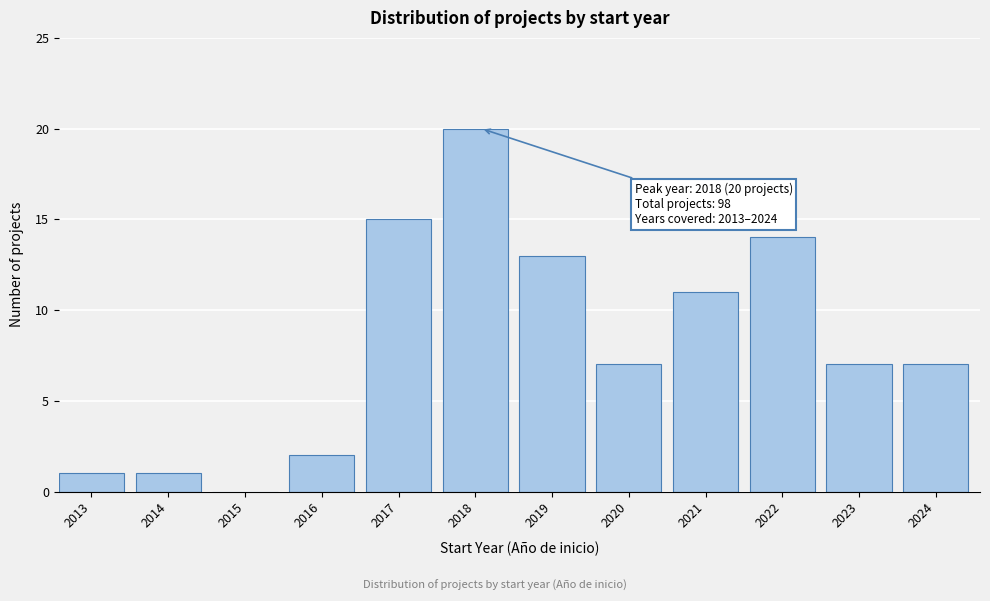

Reading right to left, what are all the values shown in this chart?

2024=7	2023=7	2022=14	2021=11	2020=7	2019=13	2018=20	2017=15	2016=2	2015=0	2014=1	2013=1